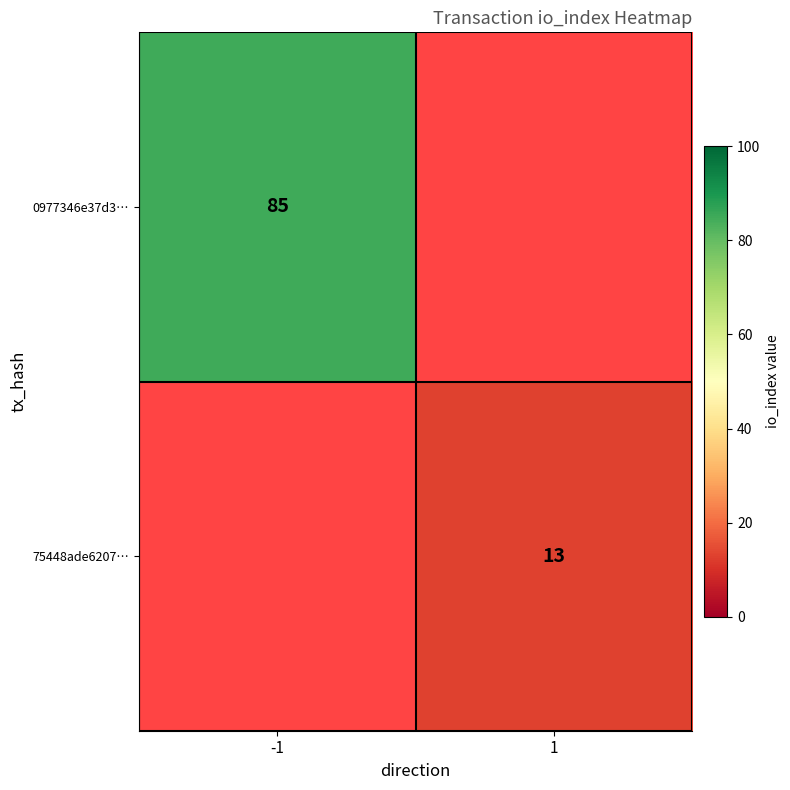

The value of 0977346e37d3… at -1 is 85. True or false?

True